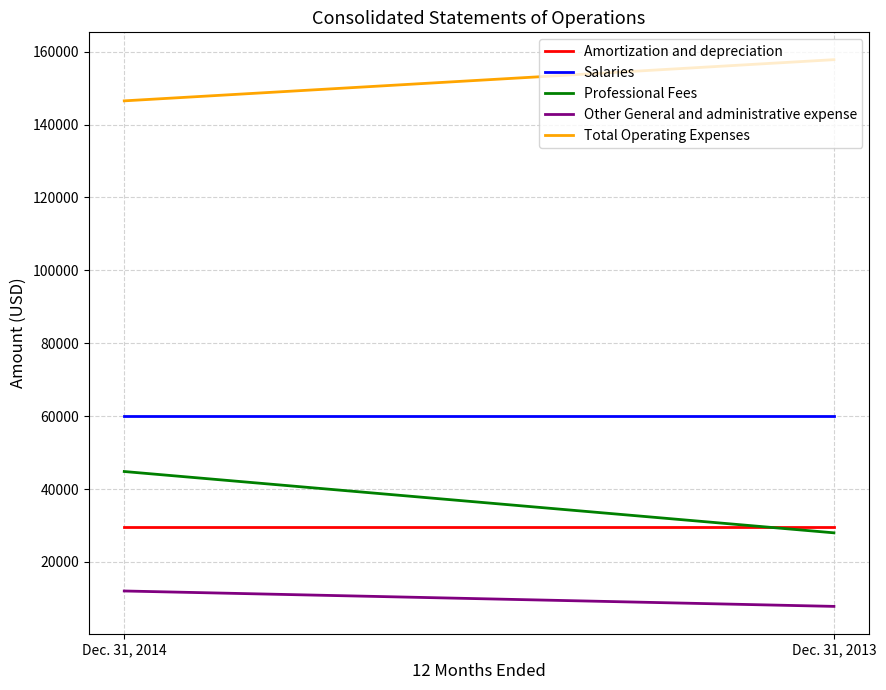

How many data points in Total Operating Expenses are less than 157812?

1